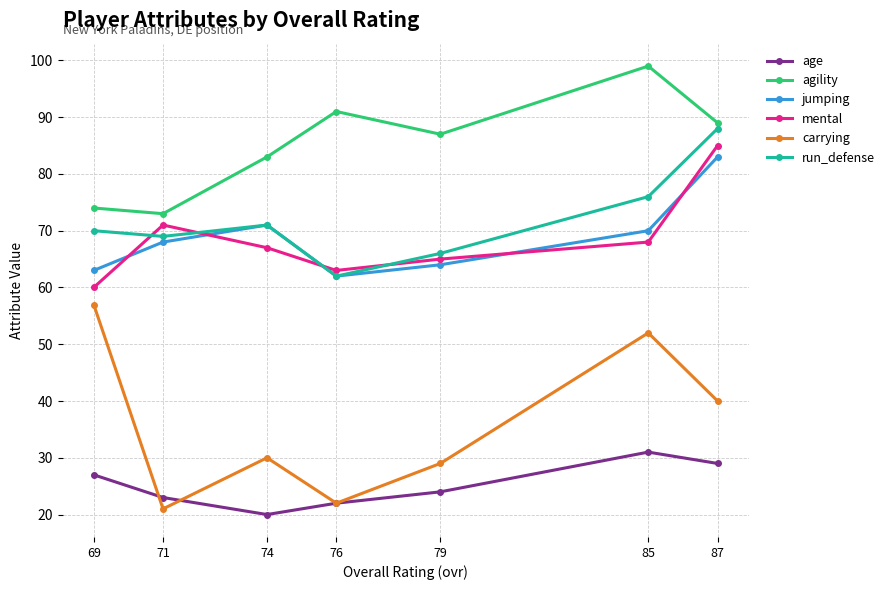

List the labels in order of age value, largest first.

85, 87, 69, 79, 71, 76, 74